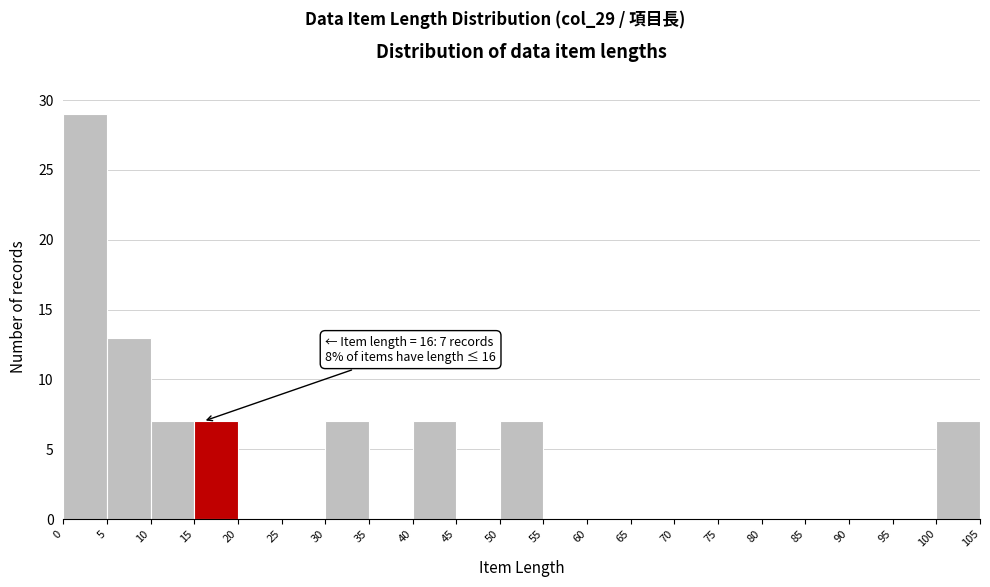

Which range on the x-axis has the tallest bar?

0 to 5